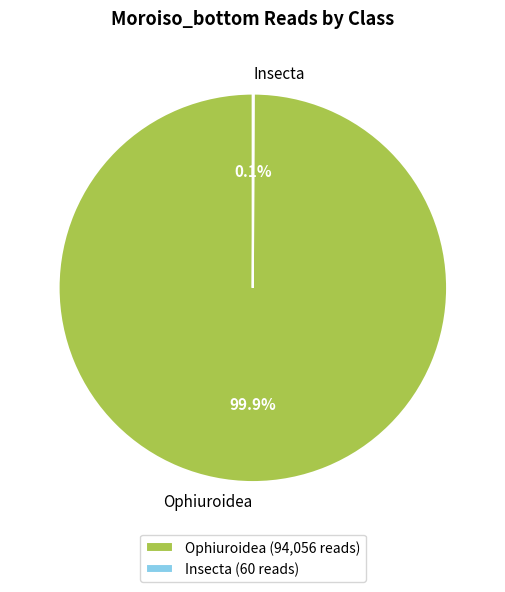

Does any single category account for the majority?

Yes